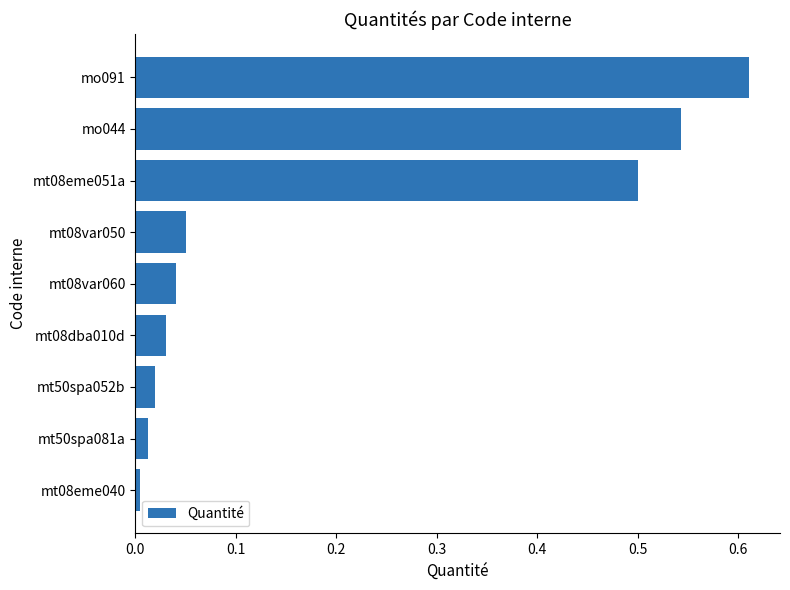

Count the number of categories in the chart.

9